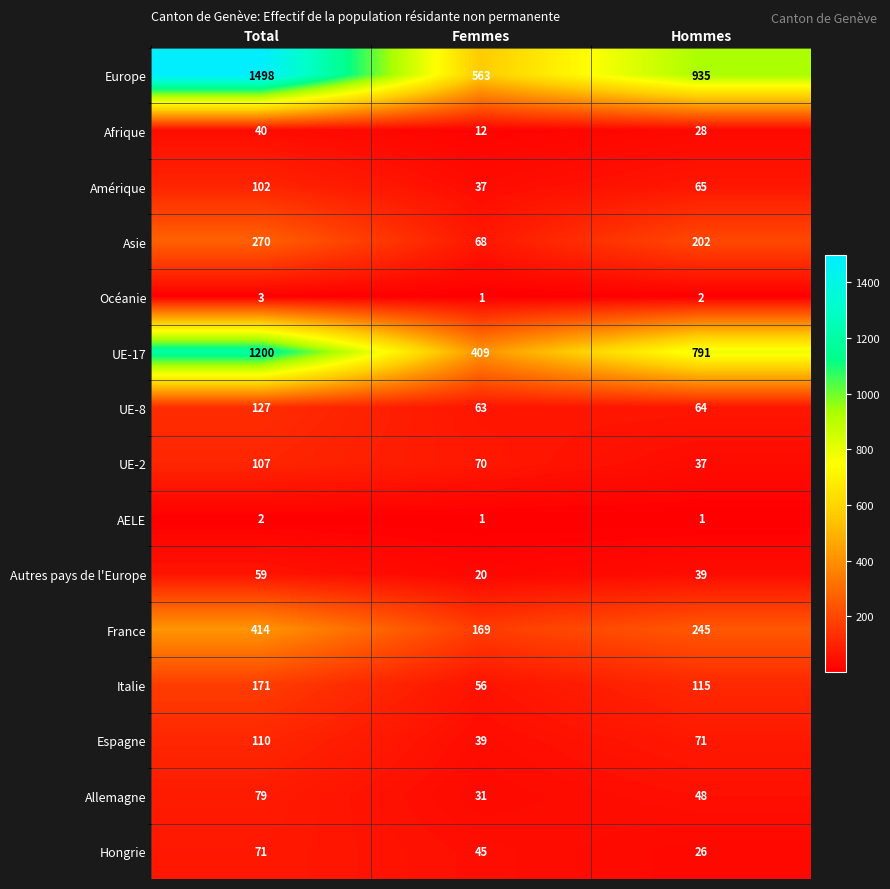

How many categories are shown in the chart?

3